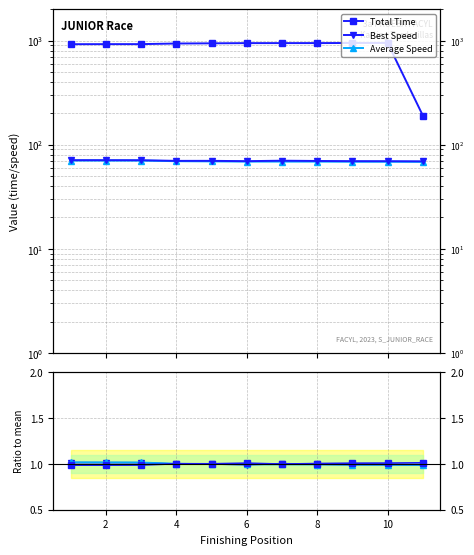

What is the minimum value shown in the chart?

1.0